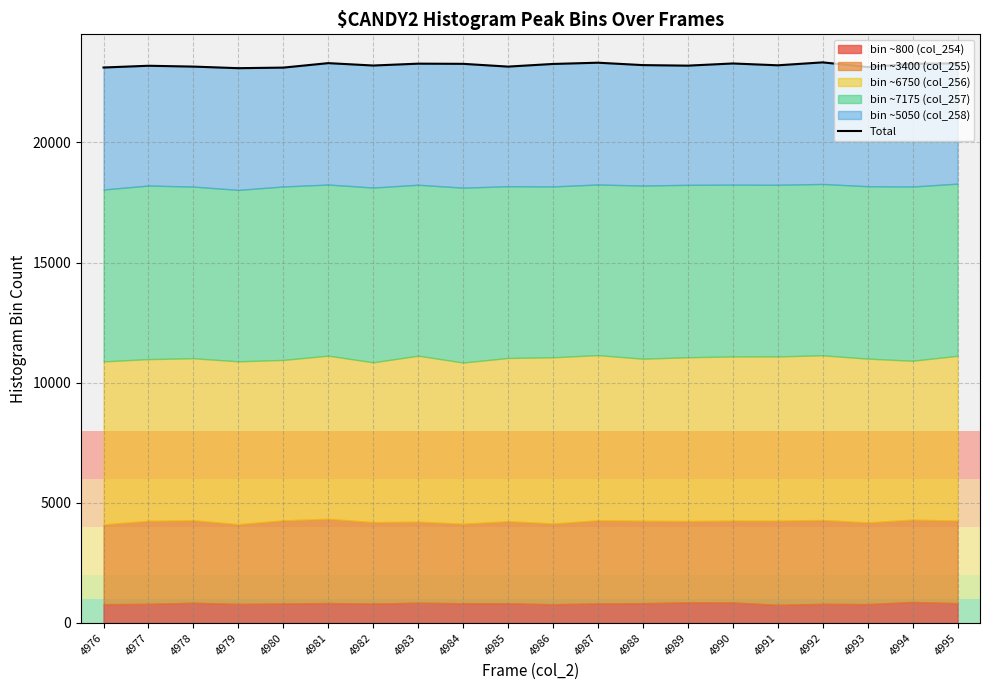

Reading right to left, what are all the values shown in this chart?

23293	23271	23138	23332	23210	23286	23196	23218	23318	23266	23156	23271	23278	23201	23300	23114	23090	23156	23191	23118